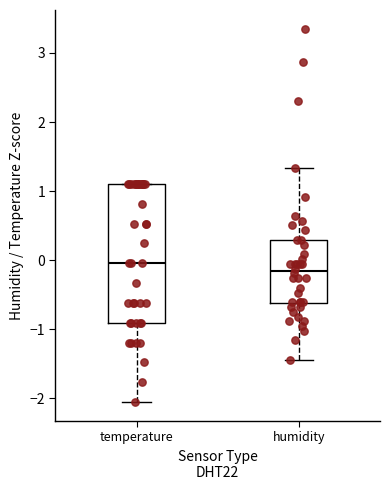

Which box is the tallest, from its lower edge to its upper edge?

temperature